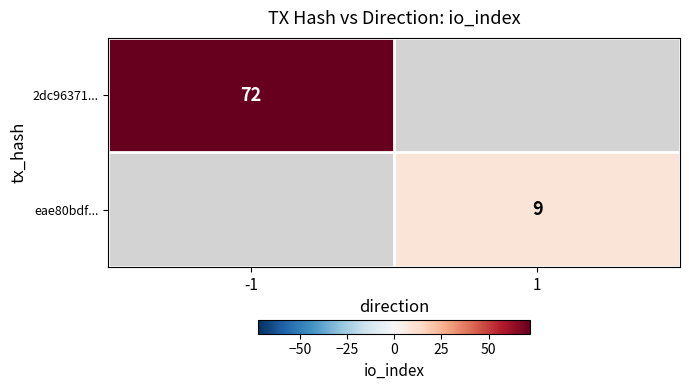

Which has a higher value, 1 or -1?

-1